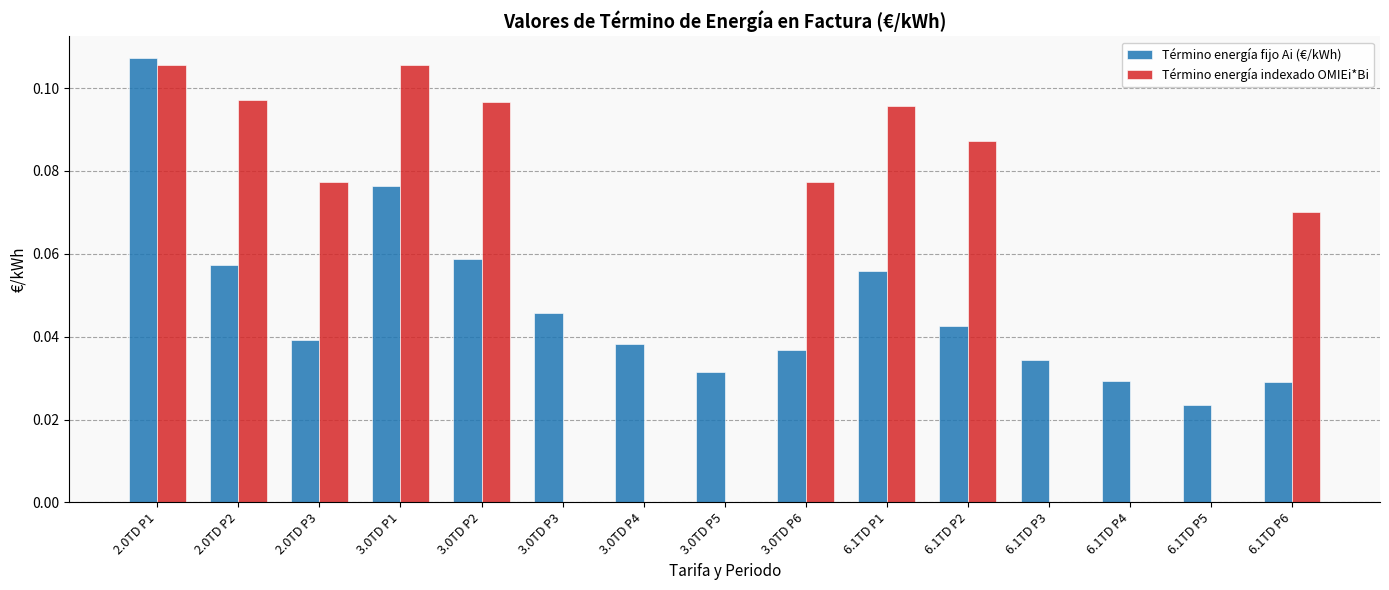

Which series has the widest spread of values?

Término energía indexado OMIEi*Bi